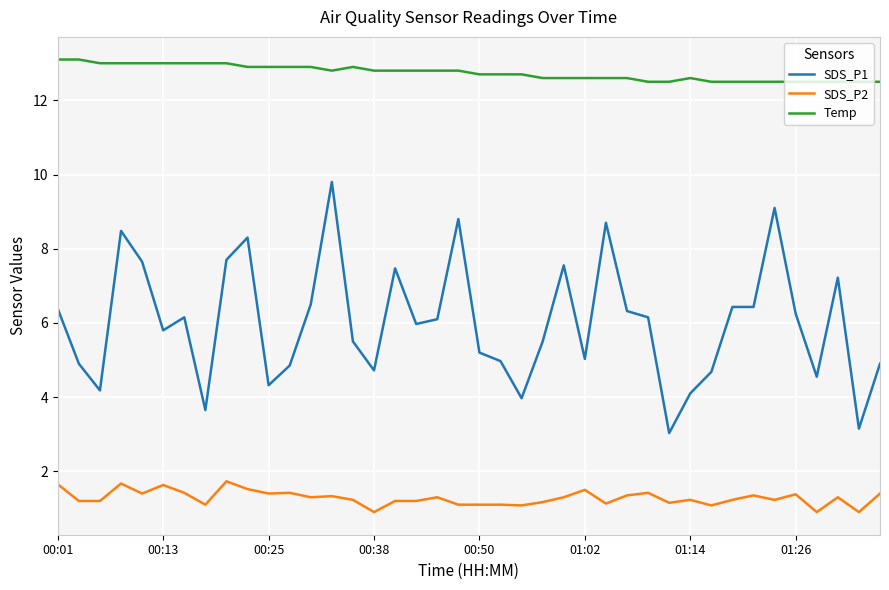

Which series has the largest total across all categories?

Temp